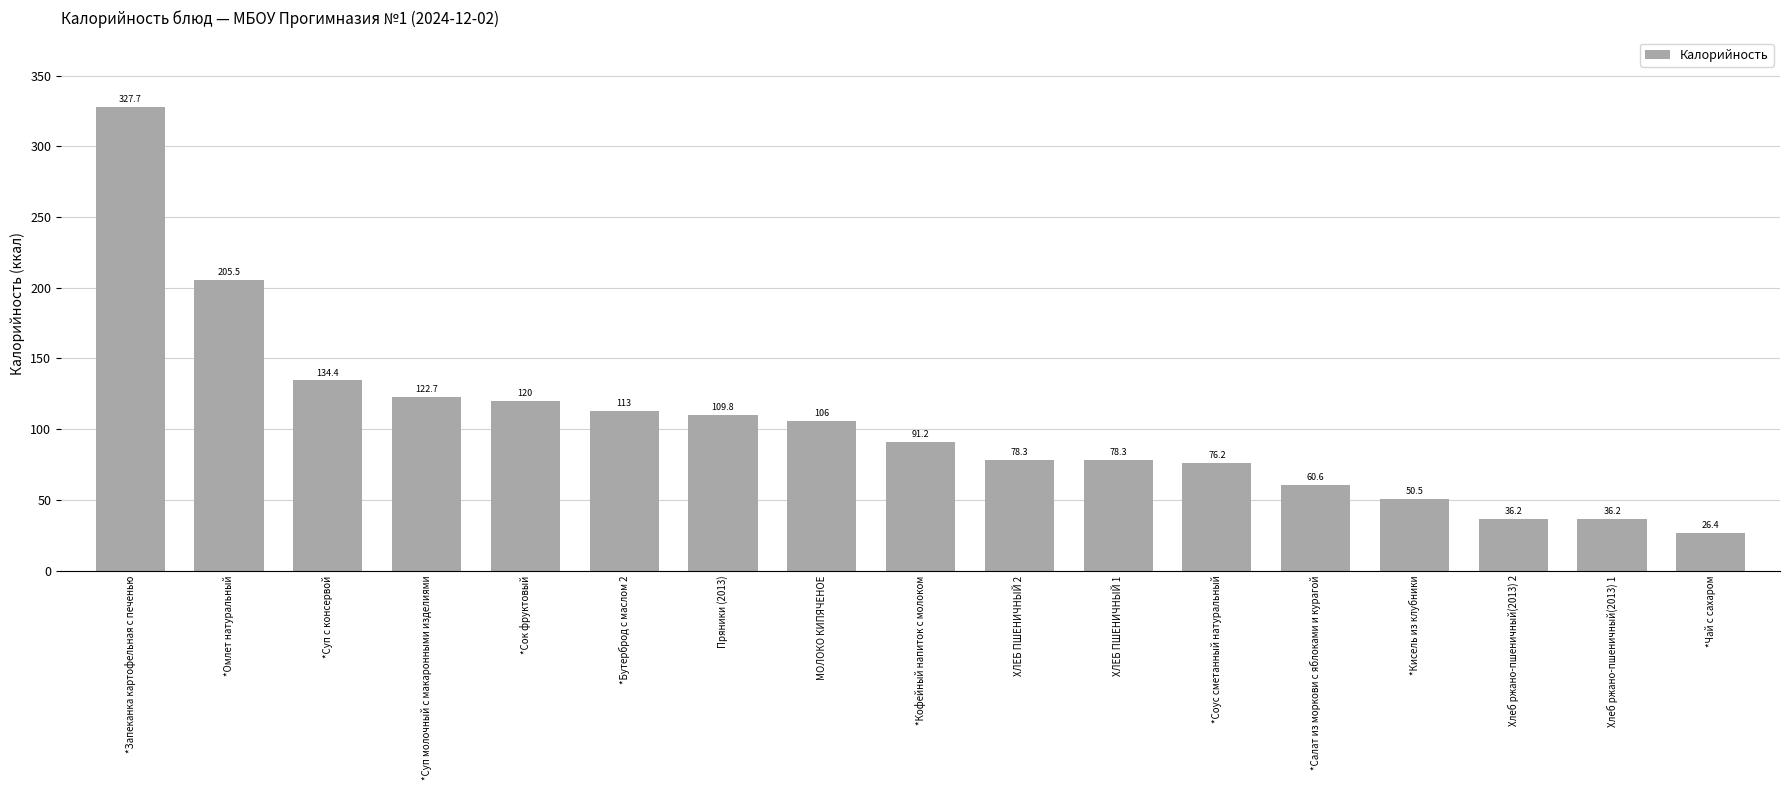

What is the difference between the maximum and minimum values?

301.3